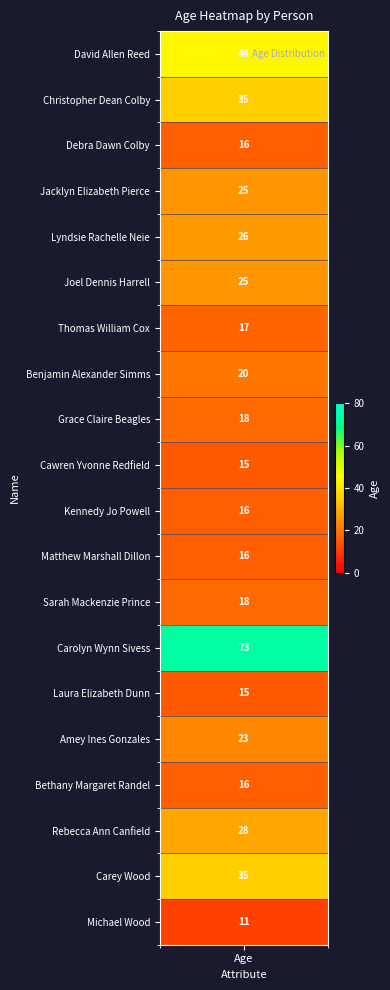

What is the smallest value displayed?

11